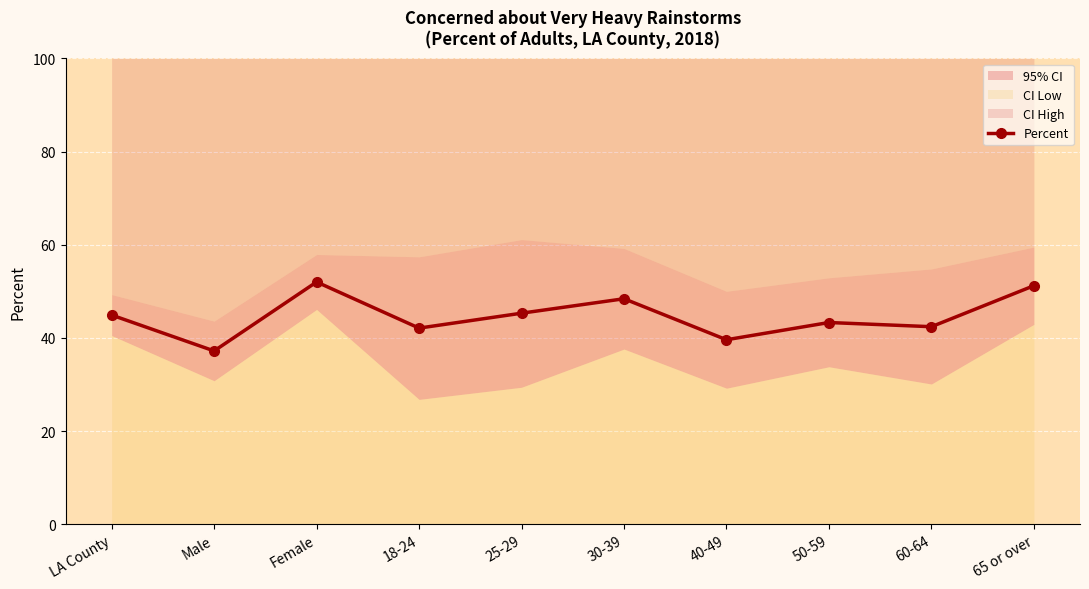

What is the difference between the values at 50-59 and Male?

6.1